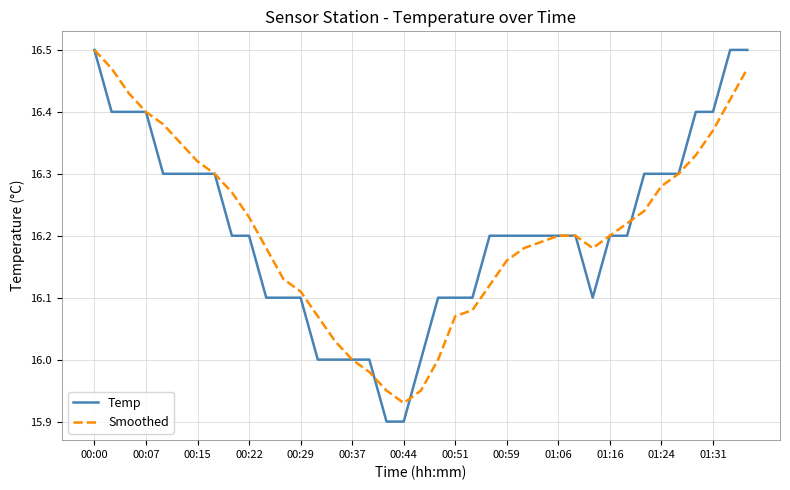

Which series has the widest spread of values?

Temp